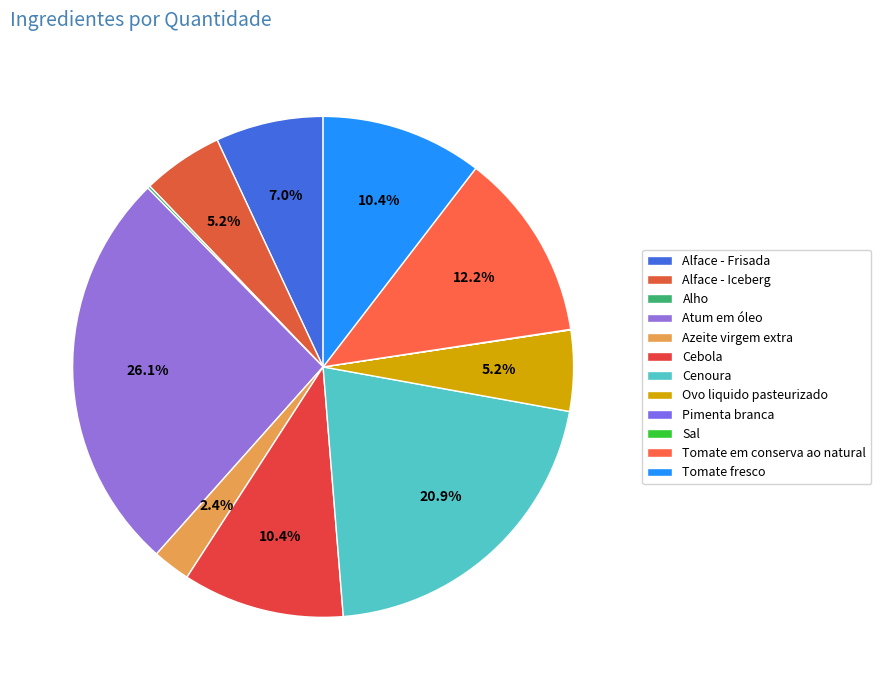

The Alface - Iceberg slice represents 14% of the pie. True or false?

False